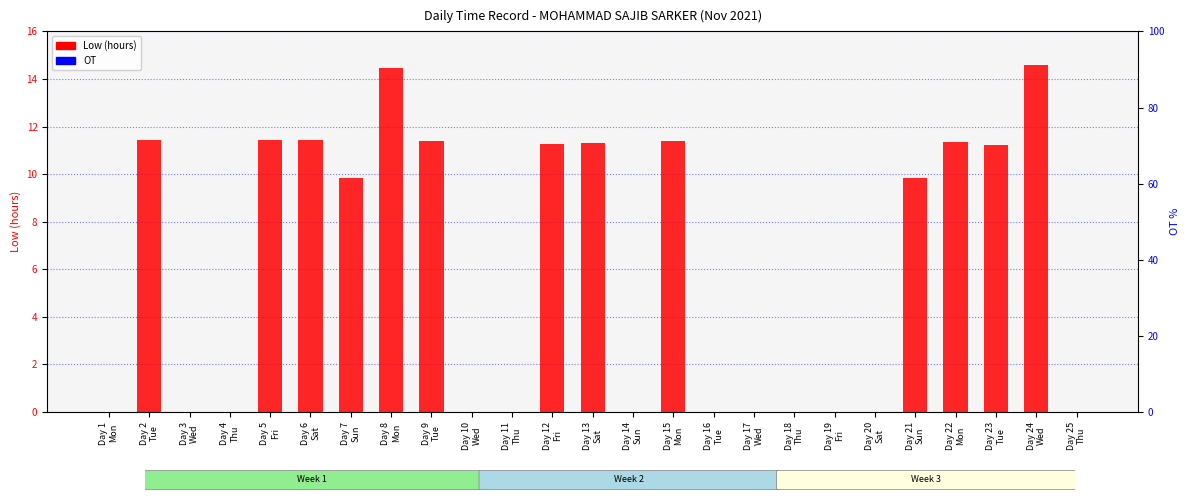

What is the sum of the Low (hours) values at Day 8
Mon and Day 1
Mon?

14.5